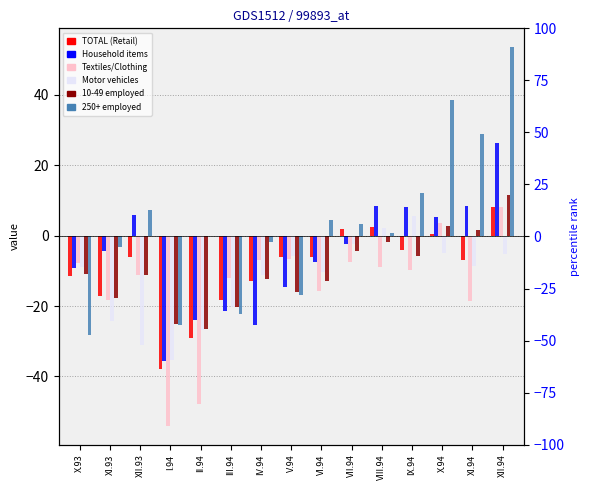

Reading right to left, extract all data points from this chart.

TOTAL (Retail): XII.94=8.2	XI.94=-6.9	X.94=0.6	IX.94=-4.2	VIII.94=2.4	VII.94=1.9	VI.94=-6.0	V.94=-6.1	IV.94=-12.9	III.94=-18.2	II.94=-29.2	I.94=-37.9	XII.93=-6.0	XI.93=-17.2	X.93=-11.4
Household items: XII.94=26.3	XI.94=8.5	X.94=5.4	IX.94=8.0	VIII.94=8.4	VII.94=-2.4	VI.94=-7.5	V.94=-14.6	IV.94=-25.3	III.94=-21.3	II.94=-24.0	I.94=-35.6	XII.93=5.9	XI.93=-4.5	X.93=-9.3
Textiles/Clothing: XII.94=8.2	XI.94=-18.6	X.94=3.7	IX.94=-9.9	VIII.94=-8.8	VII.94=-7.6	VI.94=-15.6	V.94=-6.6	IV.94=-6.8	III.94=-12.0	II.94=-47.9	I.94=-54.0	XII.93=-11.2	XI.93=-18.2	X.93=-7.7
Motor vehicles: XII.94=-5.3	XI.94=-8.5	X.94=-4.8	IX.94=5.5	VIII.94=2.3	VII.94=-2.5	VI.94=-10.2	V.94=-5.7	IV.94=-11.1	III.94=-20.4	II.94=-26.9	I.94=-35.4	XII.93=-31.0	XI.93=-24.2	X.93=-8.9
10-49 employed: XII.94=11.4	XI.94=1.5	X.94=2.8	IX.94=-5.9	VIII.94=-1.8	VII.94=-4.3	VI.94=-13.0	V.94=-16.0	IV.94=-12.2	III.94=-20.4	II.94=-26.5	I.94=-25.1	XII.93=-11.1	XI.93=-17.6	X.93=-11.0
250+ employed: XII.94=53.5	XI.94=28.8	X.94=38.5	IX.94=12.1	VIII.94=0.8	VII.94=3.2	VI.94=4.3	V.94=-17.0	IV.94=-1.9	III.94=-22.2	II.94=0.0	I.94=-25.4	XII.93=7.4	XI.93=-3.1	X.93=-28.2